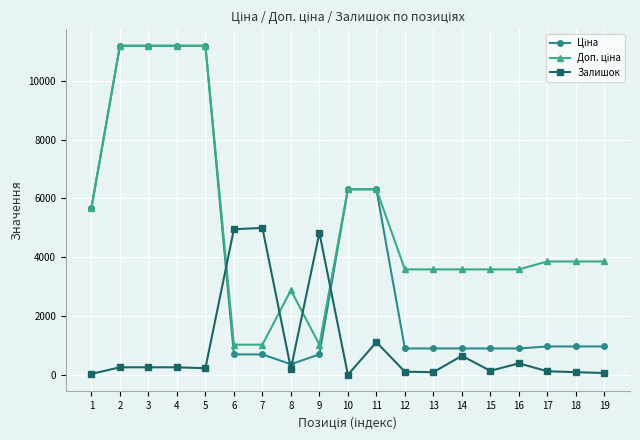

At how many categories does at least one series exceed 9022?

4